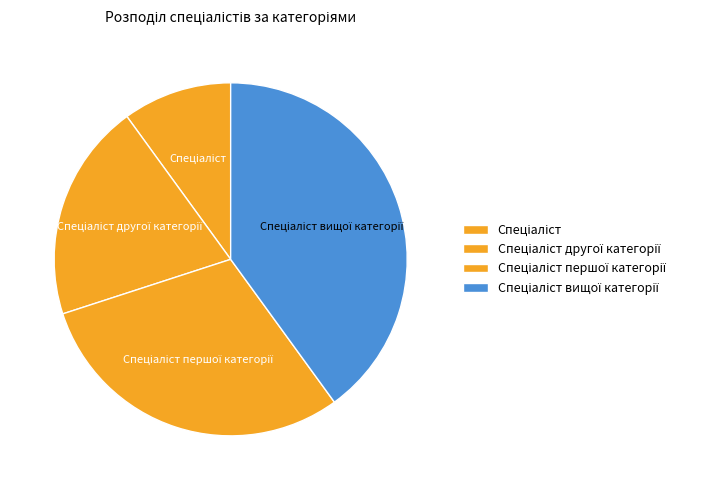

Does any single category account for the majority?

No